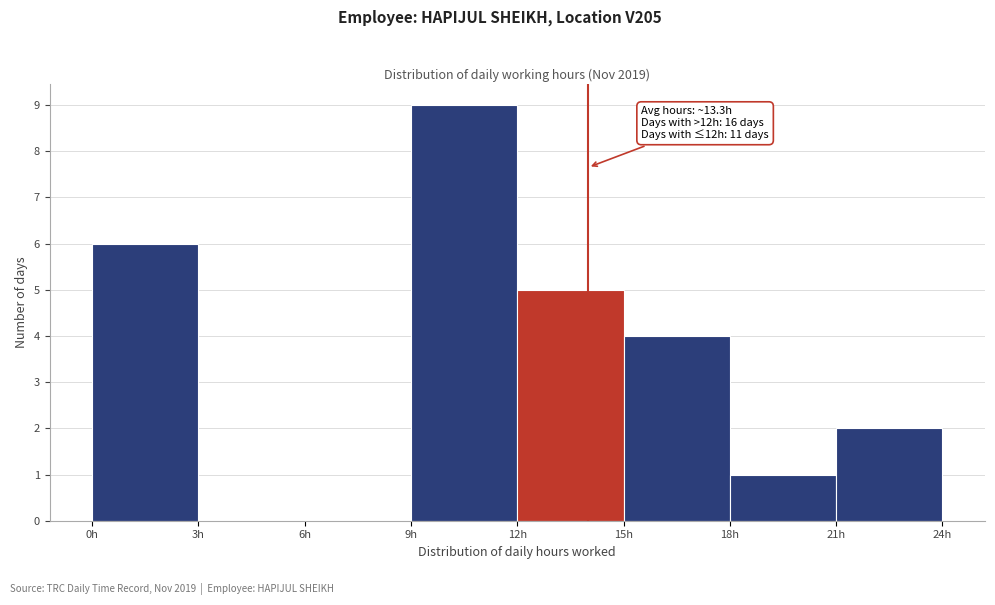

Which range on the x-axis has the tallest bar?

9 to 12